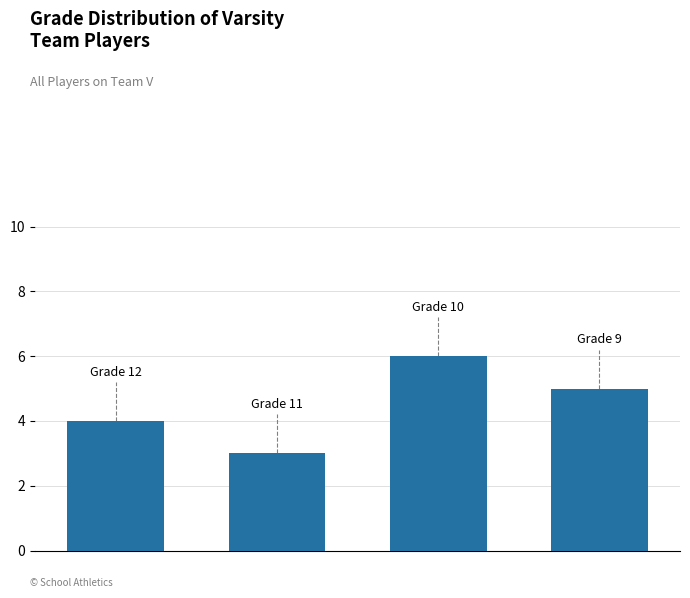

What is the difference between the second highest and second lowest values?

1